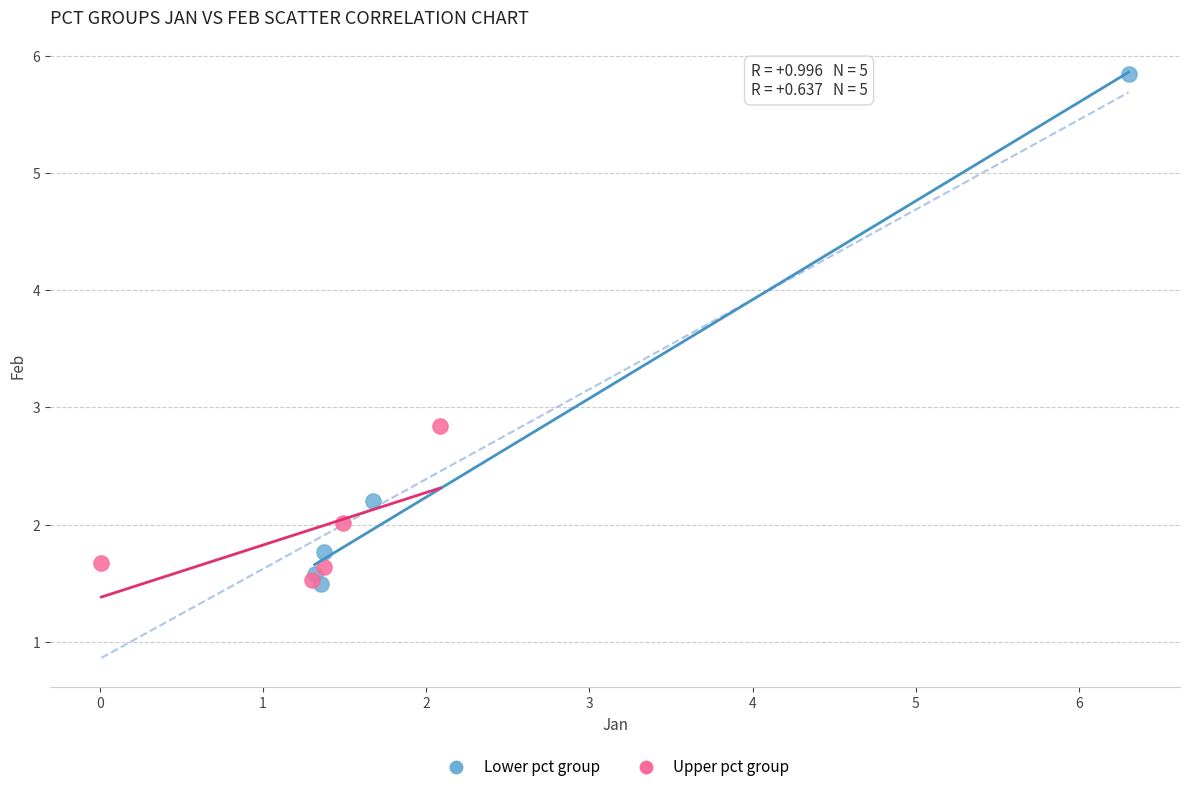

Which series has the largest Y range (max minus min)?

Lower pct group